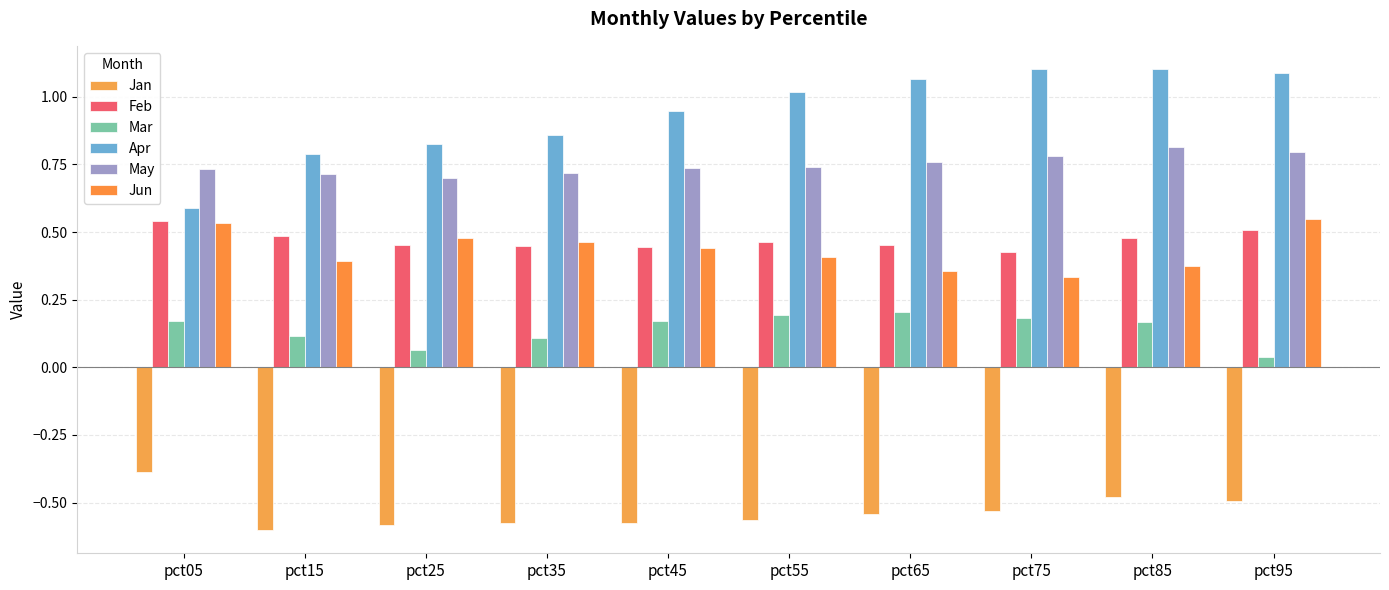

Is it true that Apr equals 1.5 at pct55?

False